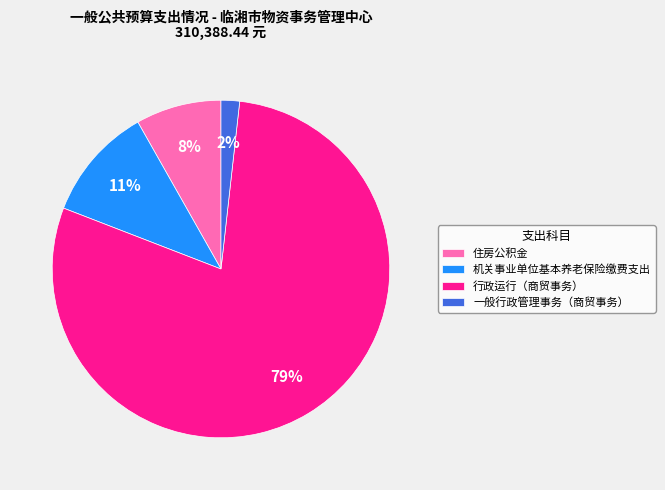

Does any single category account for the majority?

Yes